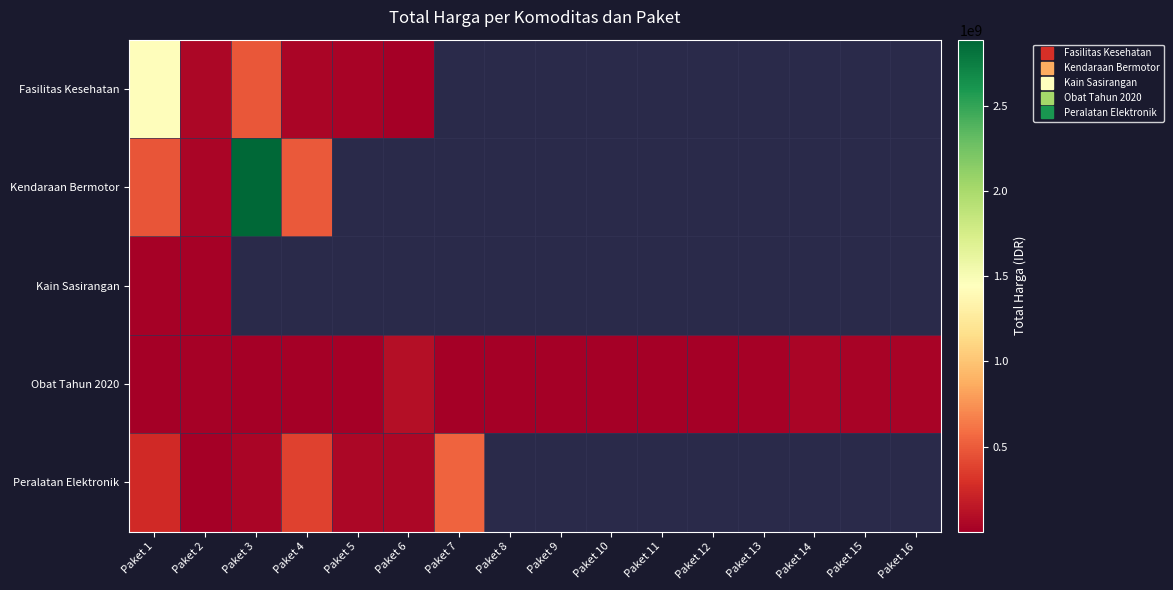

Is the value of Kain Sasirangan at Paket 6 greater than the value of Peralatan Elektronik at Paket 15?

No